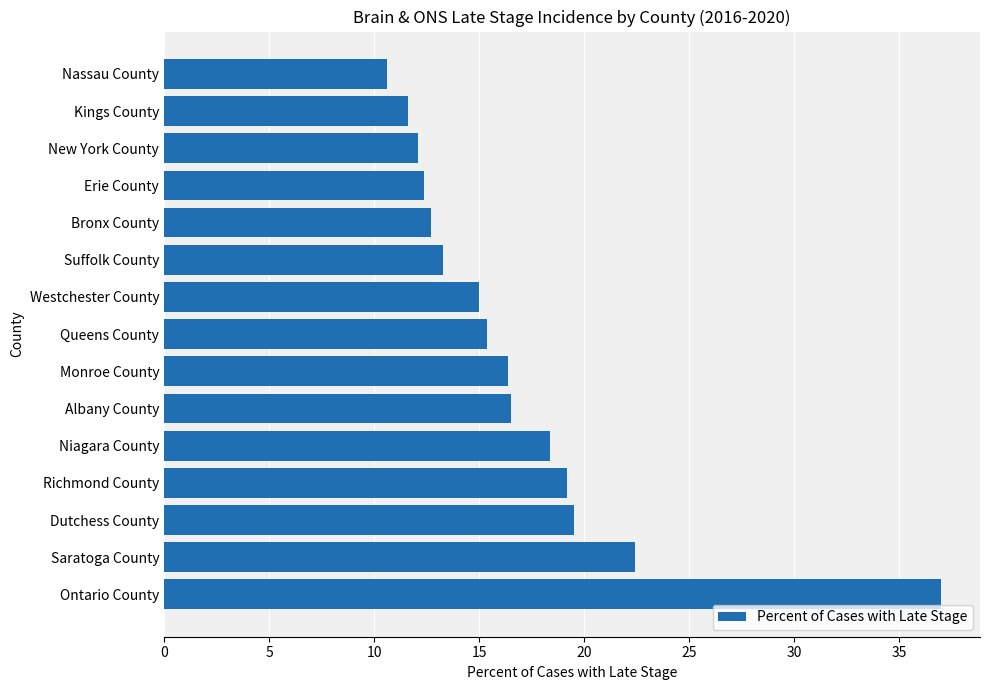

The value at Bronx County is 12.7. True or false?

True